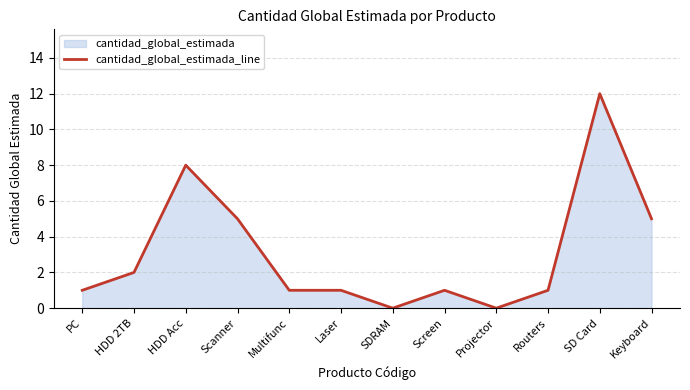

How many interior local peaks (higher than both neighbors) does the data have?

3